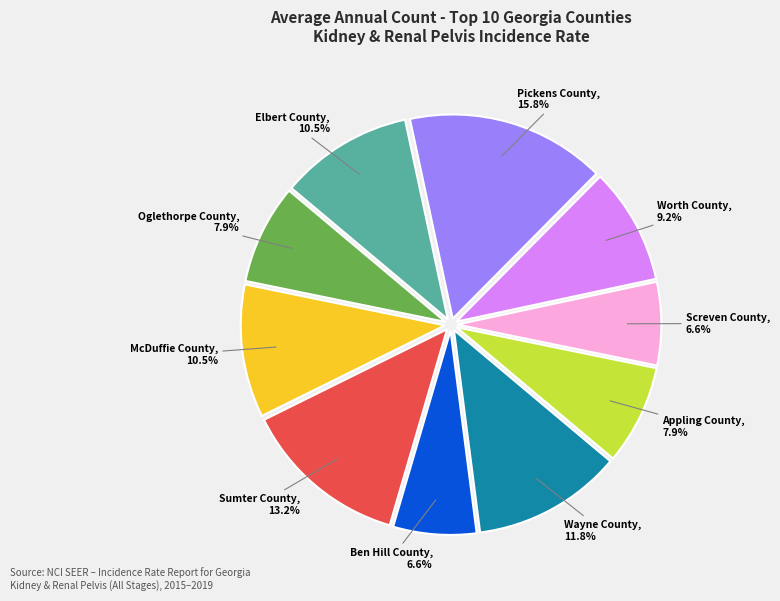

Approximately how many times larger is the value at Appling County compared to Ben Hill County?

1.2